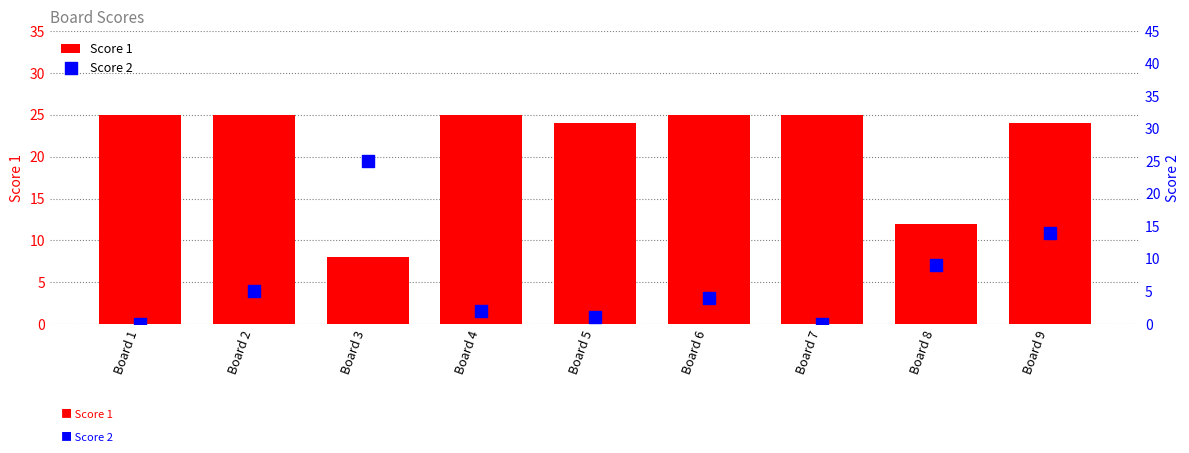

At how many categories does at least one series exceed 16?

8